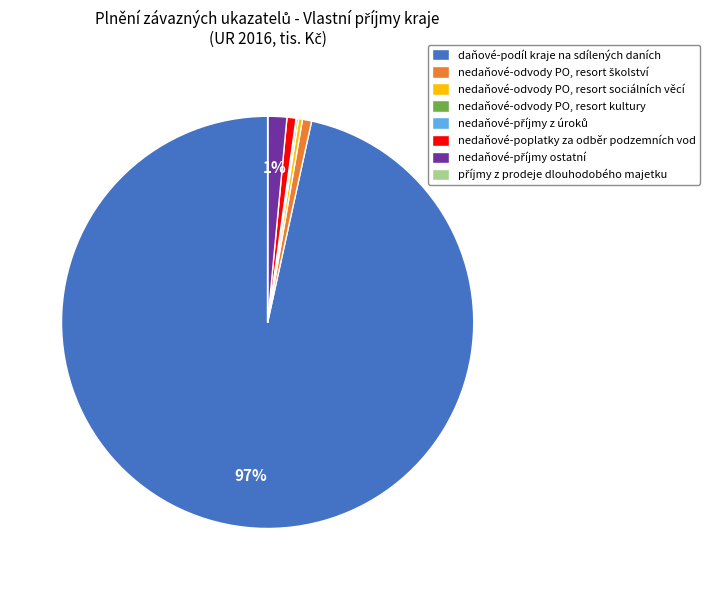

Is it true that daňové-podíl kraje na sdílených daních is 97% of the pie?

True